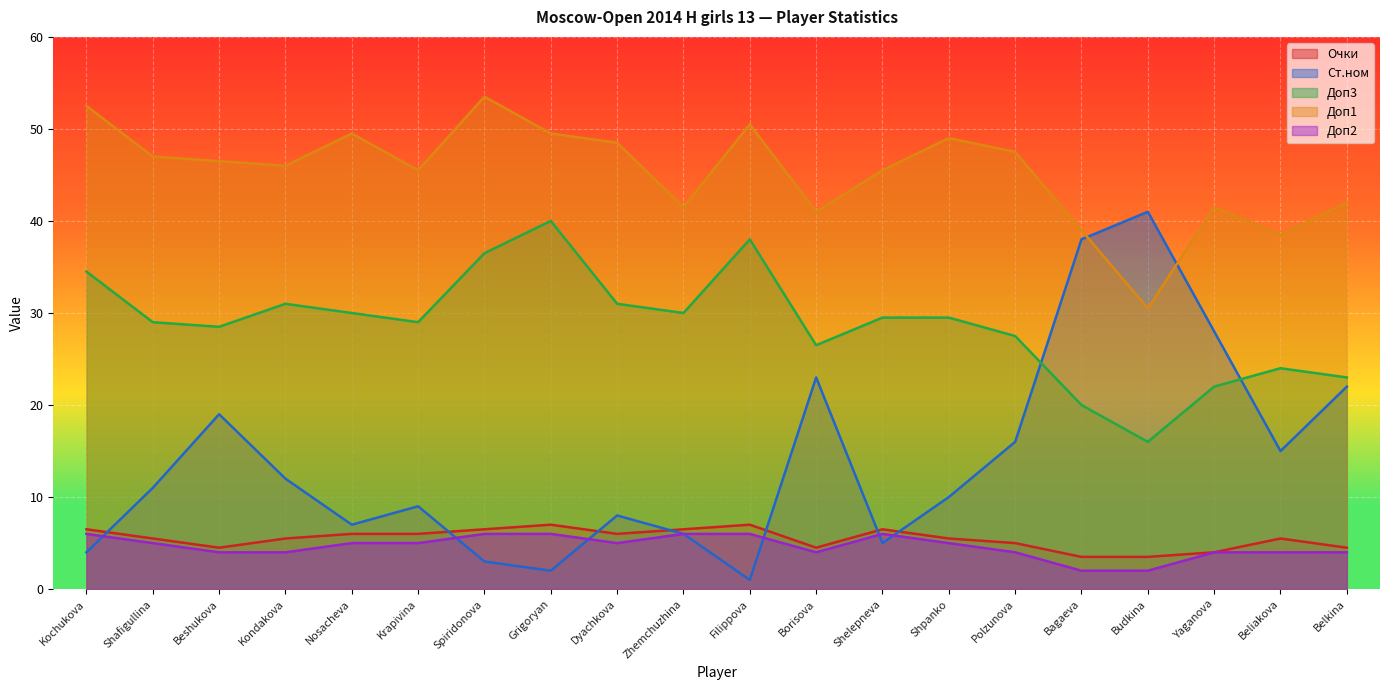

Where is the first local minimum for Доп1?

Kondakova